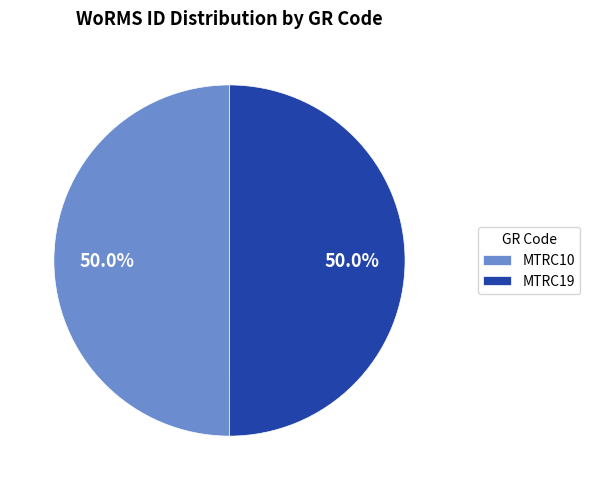

To the nearest percent, what is the combined percentage of MTRC19 and MTRC10?

100%